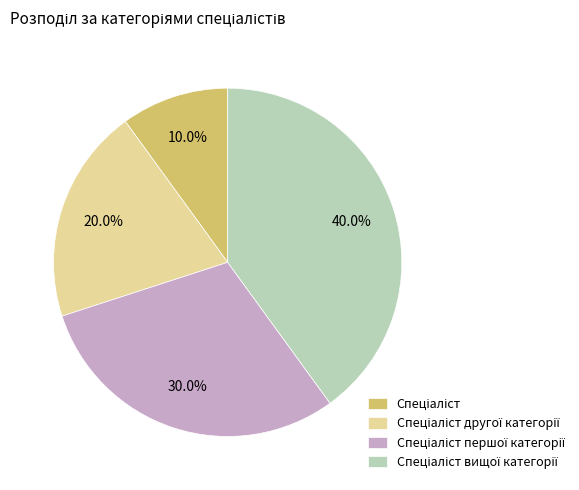

Does any single category account for the majority?

No